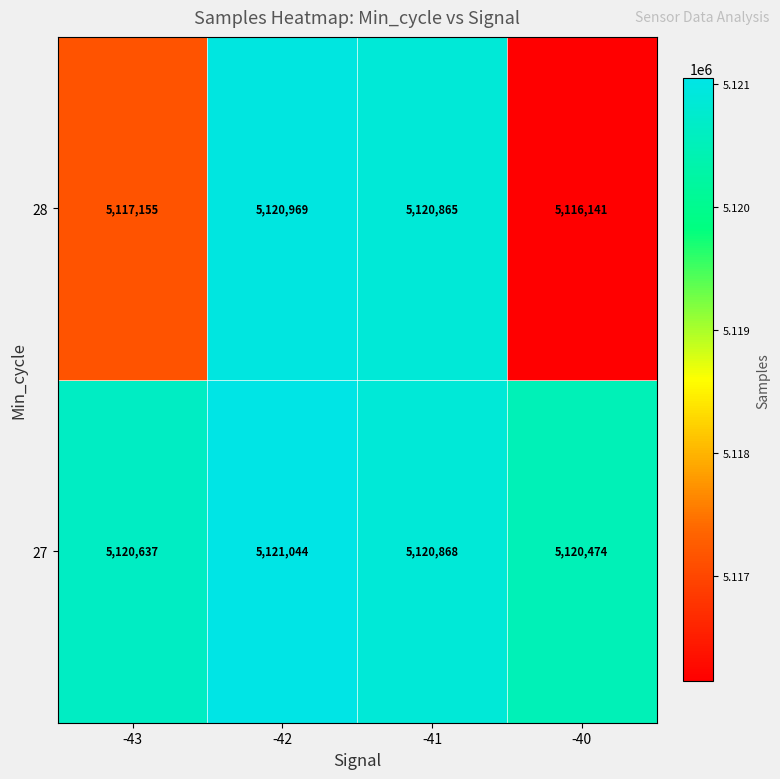

How many data points in 28 are less than 5120865?

2